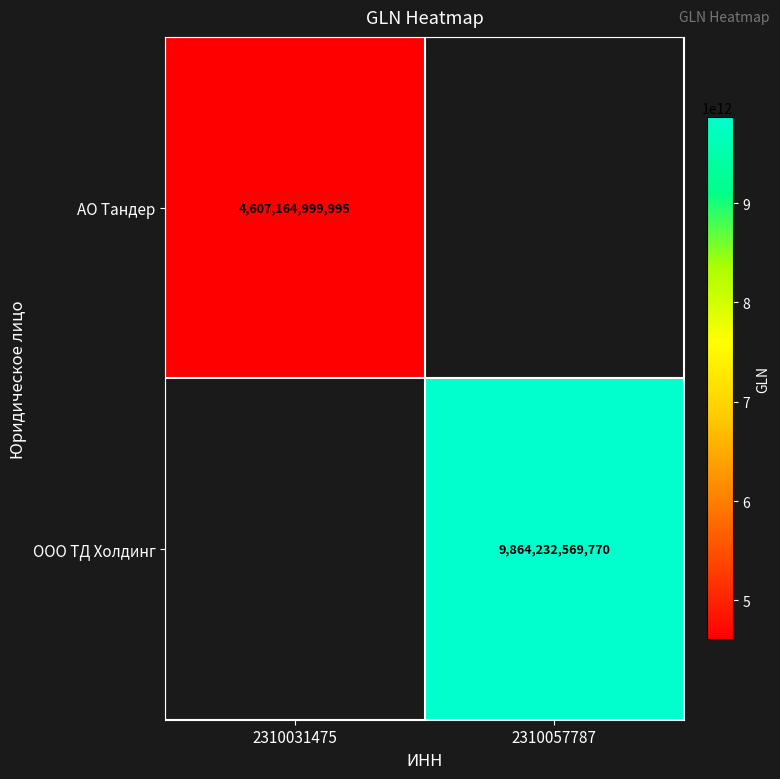

At how many categories does at least one series exceed 5967937668383?

1